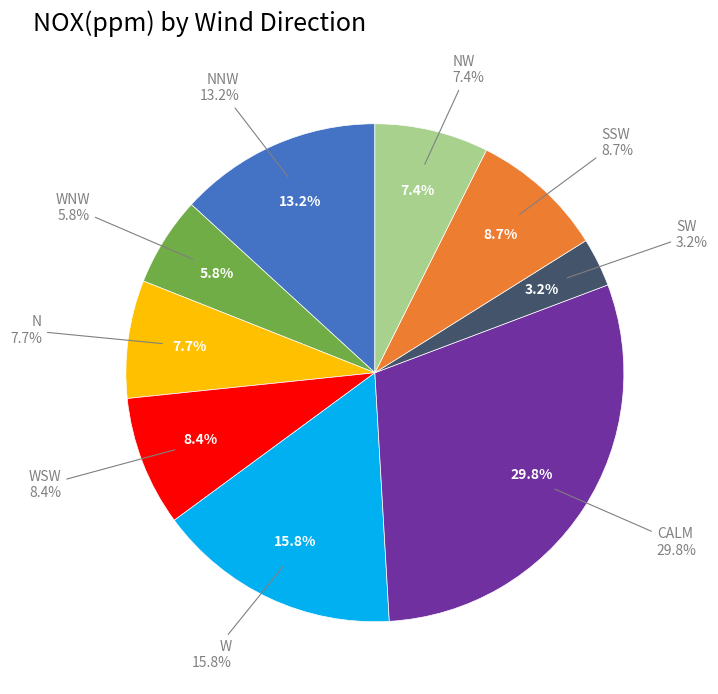

Which has a higher value, N or SSW?

SSW